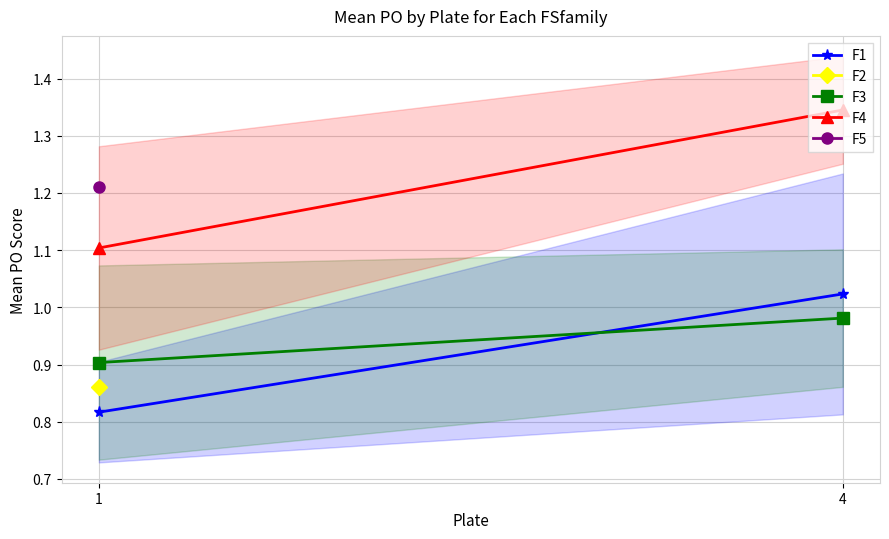

True or false: F1 has a value of 1.0 at 4.

True